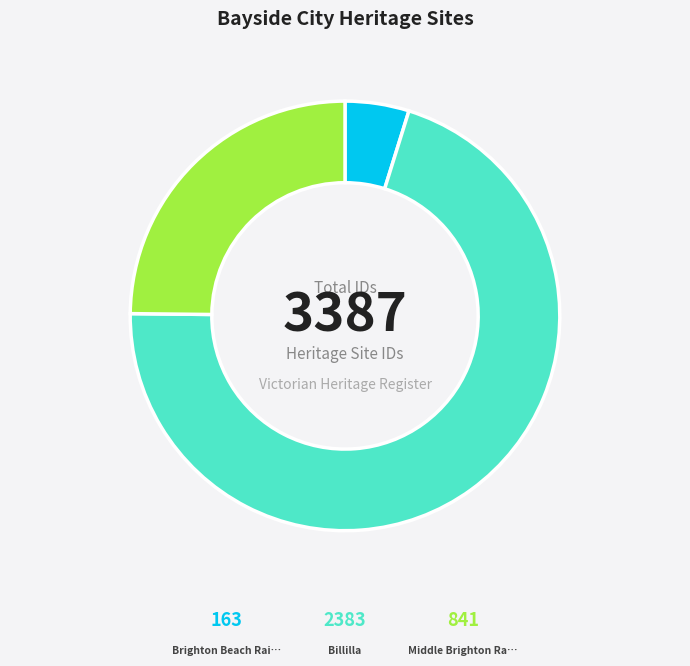

How many segments does this pie chart have?

3